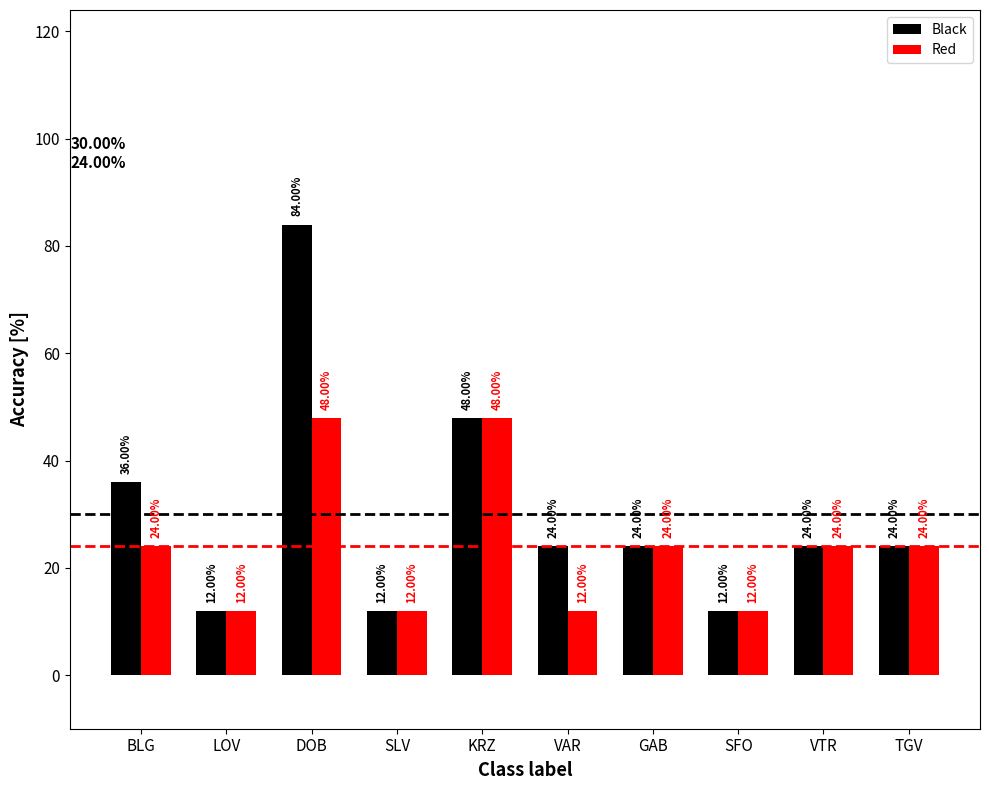

Rank the series by their average value, from highest to lowest.

Black, Red